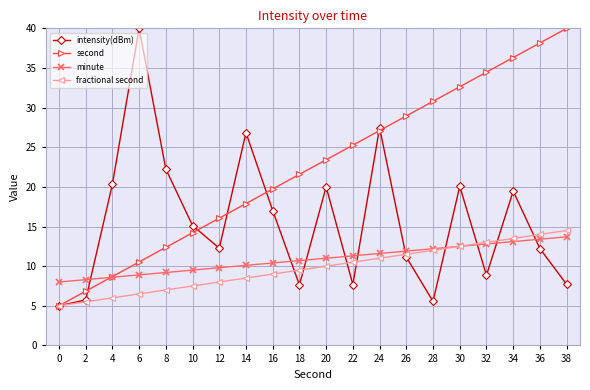

Where do minute and intensity(dBm) first cross each other?

2 and 4